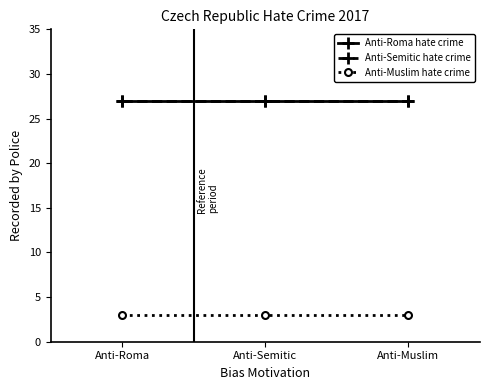

Does the chart have visible grid lines?

No